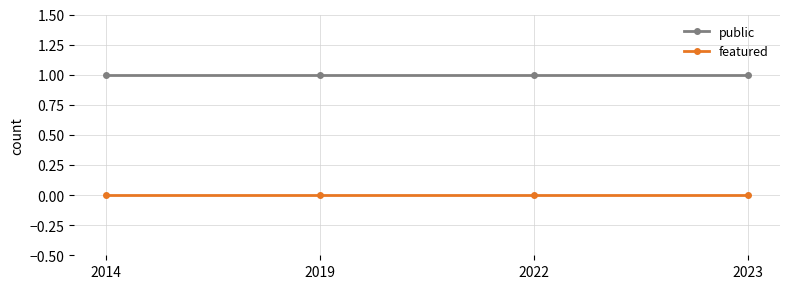

Which series has the largest total across all categories?

public